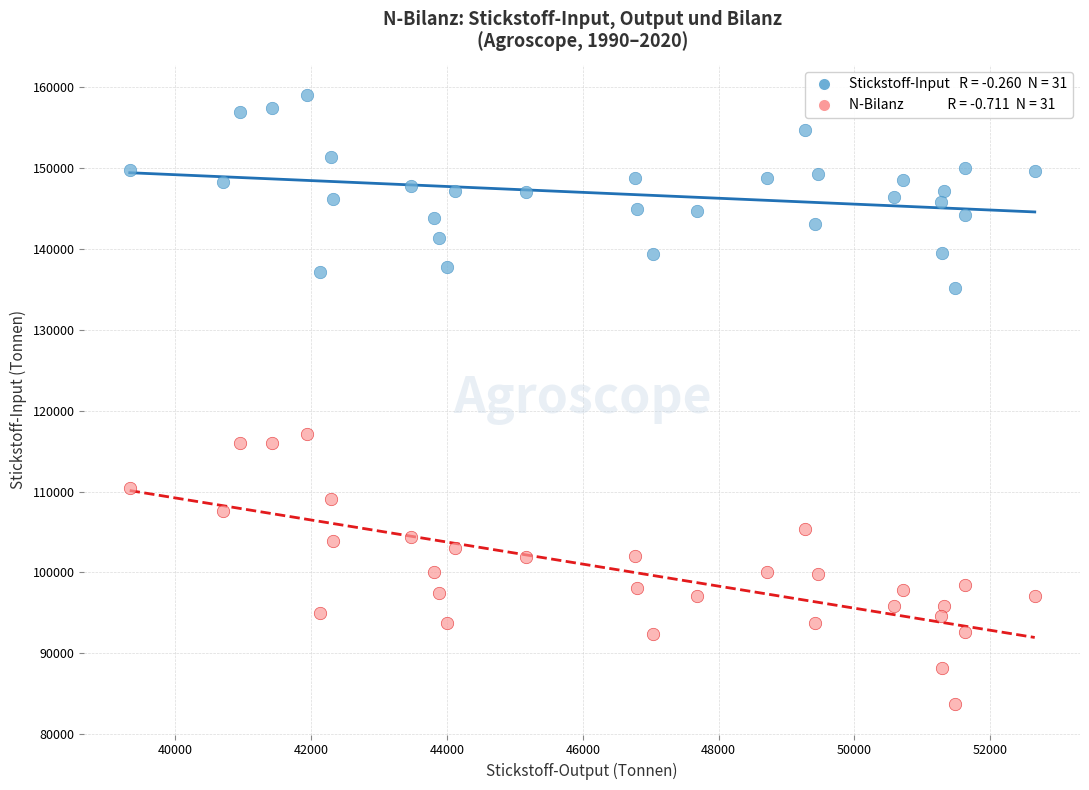

Across all series, what Y value is closest to 121361?

117082